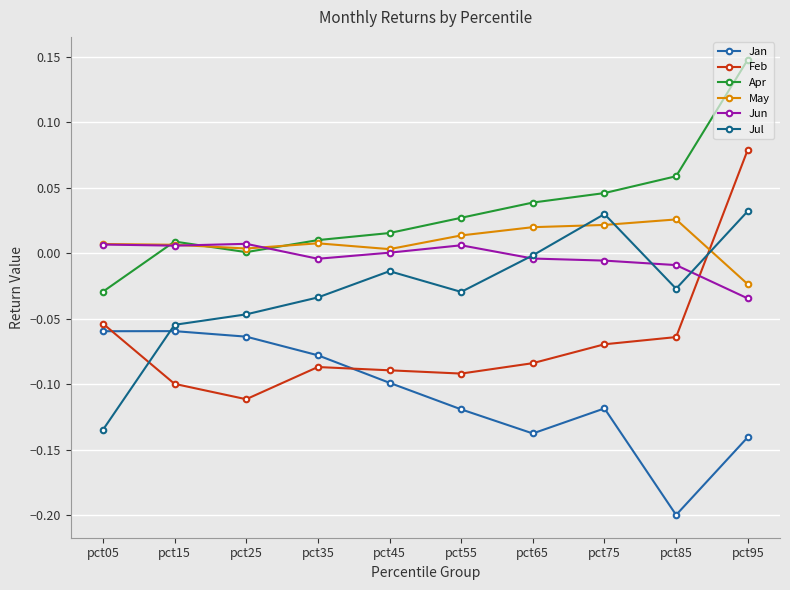

How many interior local peaks does the Jun series have?

2